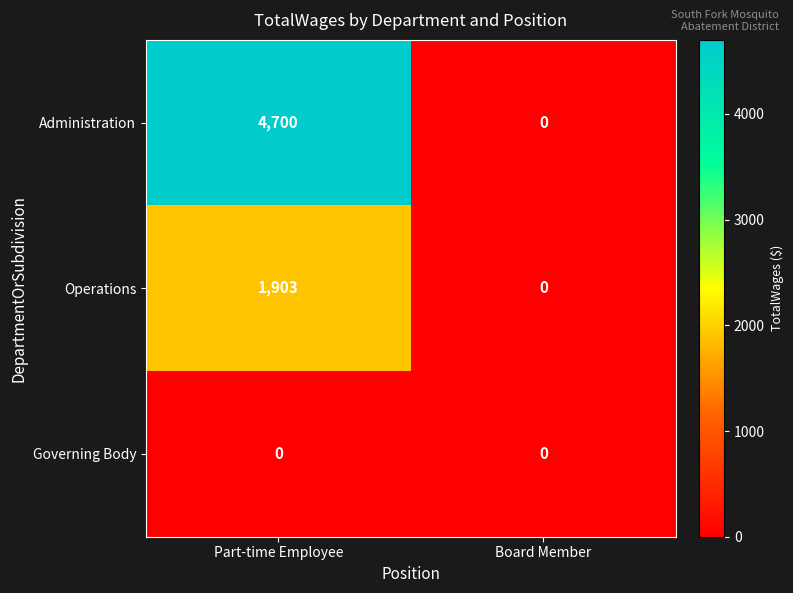

List the series in order of their overall mean, highest first.

Administration, Operations, Governing Body